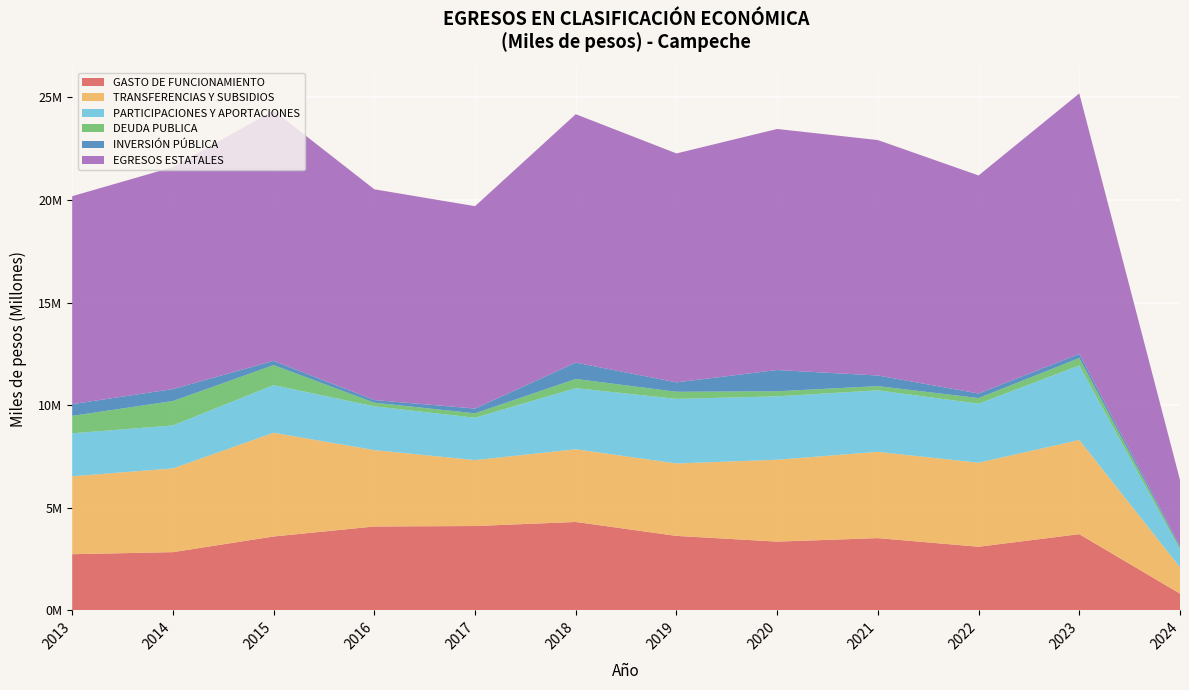

Reading right to left, what are all the values shown in this chart?

GASTO DE FUNCIONAMIENTO: 2024=813530	2023=3714267	2022=3100472	2021=3520523	2020=3350232	2019=3628799	2018=4308807	2017=4109960	2016=4087626	2015=3600342	2014=2836626	2013=2736366
TRANSFERENCIAS Y SUBSIDIOS: 2024=1286088	2023=4590778	2022=4095482	2021=4206206	2020=3991345	2019=3531564	2018=3543867	2017=3213955	2016=3724770	2015=5056606	2014=4082025	2013=3800255
PARTICIPACIONES Y APORTACIONES: 2024=856086	2023=3632180	2022=2878024	2021=2998302	2020=3091410	2019=3148352	2018=2979359	2017=2065462	2016=2131379	2015=2324790	2014=2095057	2013=2093615
DEUDA PUBLICA: 2024=90222	2023=359800	2022=274671	2021=204989	2020=246653	2019=345344	2018=448311	2017=214653	2016=179210	2015=973553	2014=1189102	2013=851079
INVERSIÓN PÚBLICA: 2024=90382	2023=204586	2022=221727	2021=518257	2020=1035313	2019=459045	2018=794844	2017=232923	2016=127468	2015=207331	2014=582615	2013=569920
EGRESOS ESTATALES: 2024=3220218	2023=12695869	2022=10629053	2021=11475848	2020=11750006	2019=11160029	2018=12109730	2017=9864517	2016=10274522	2015=12198261	2014=10819509	2013=10137448